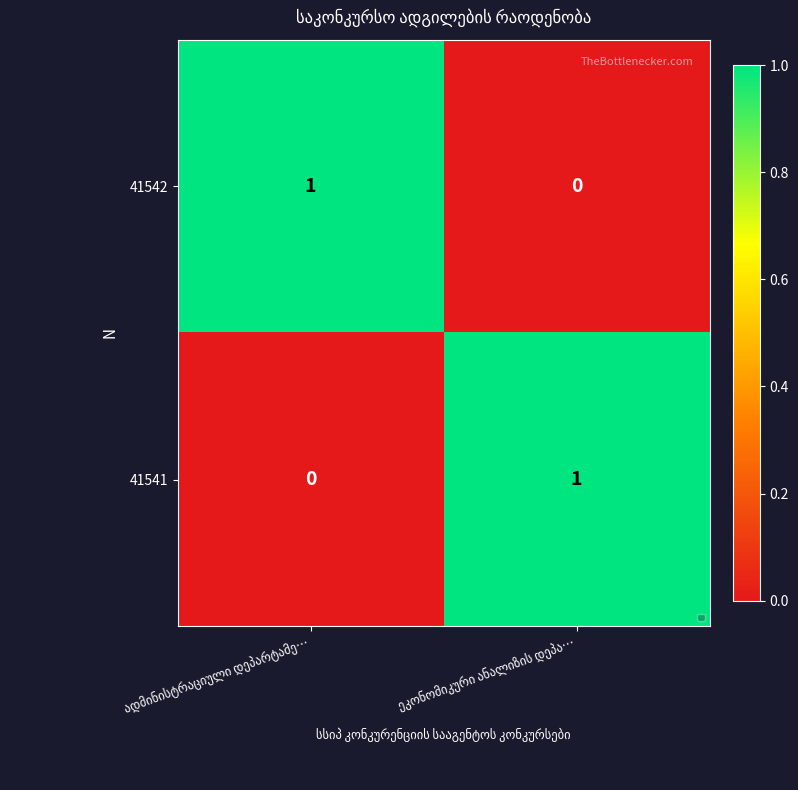

How many positive values does the 41541 series have?

1